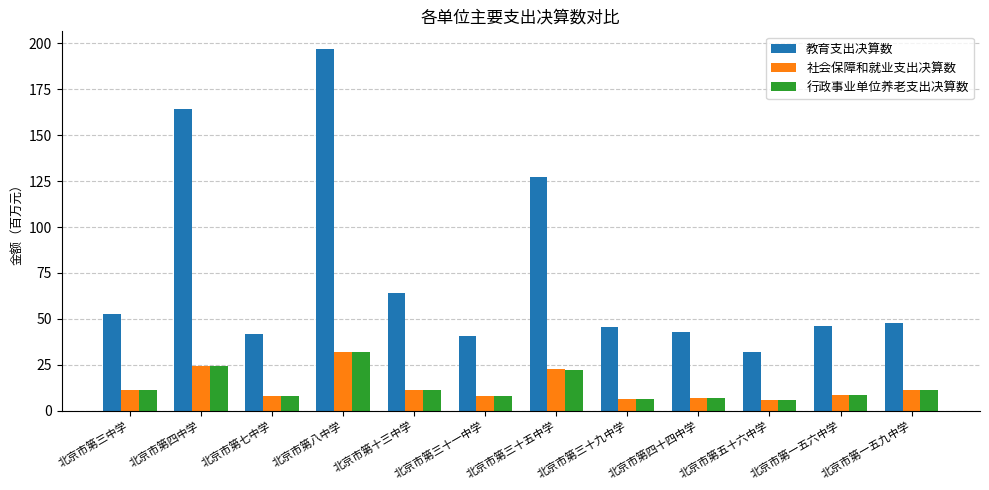

How many data points does each series have?

12